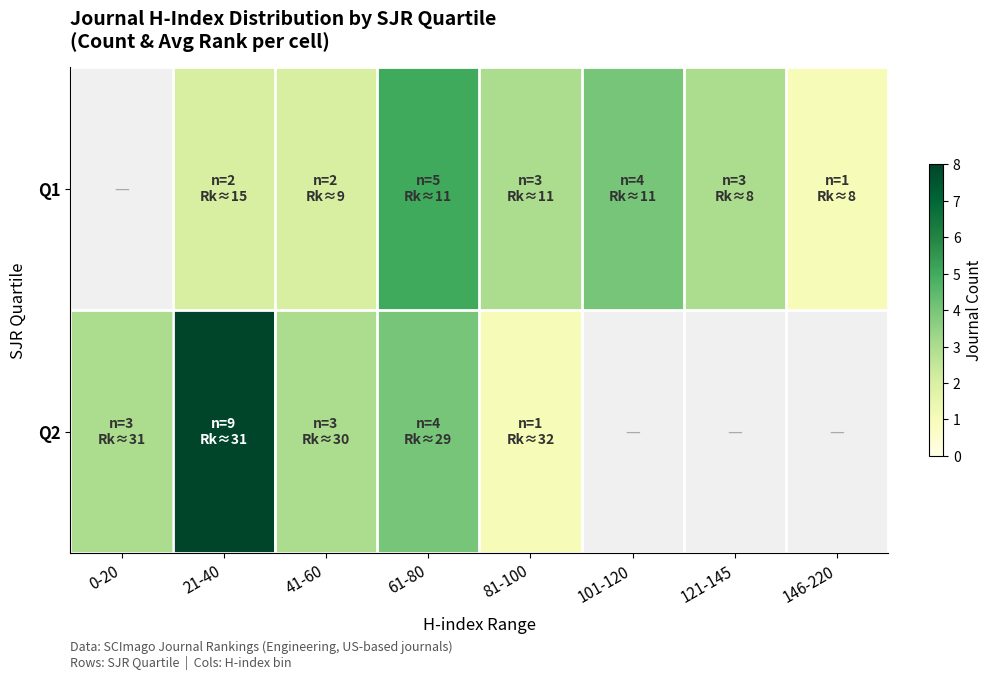

How many data points does each series have?

8